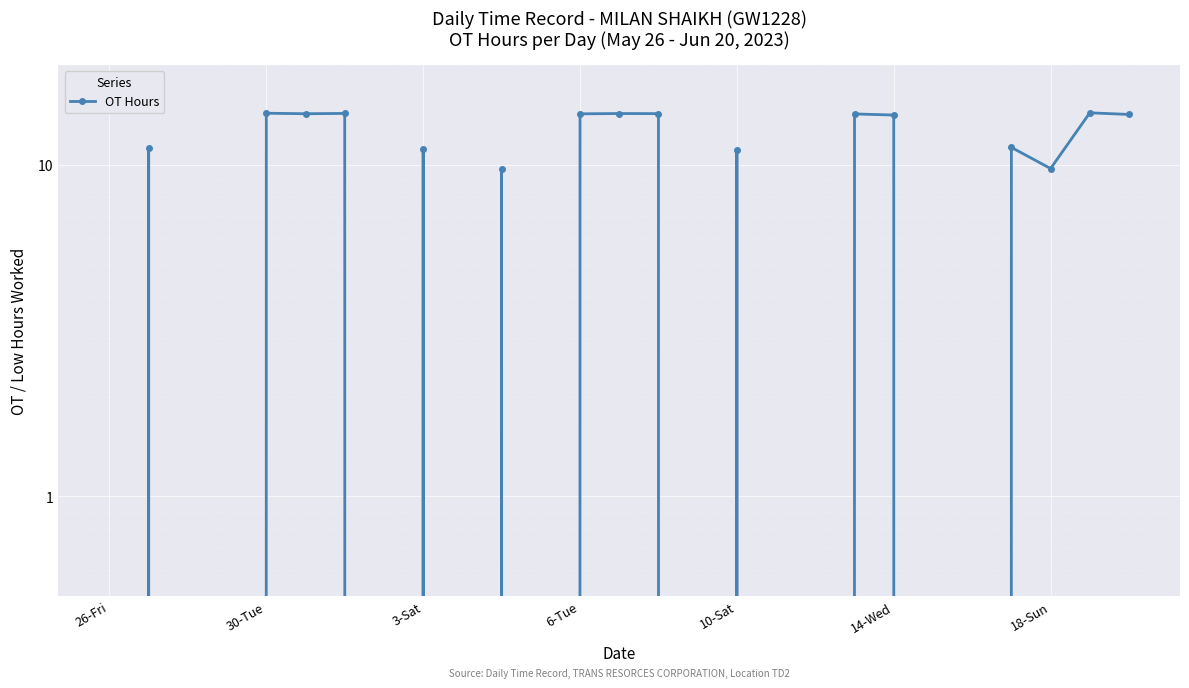

The chart shows a value of -4.8 at 17. True or false?

False